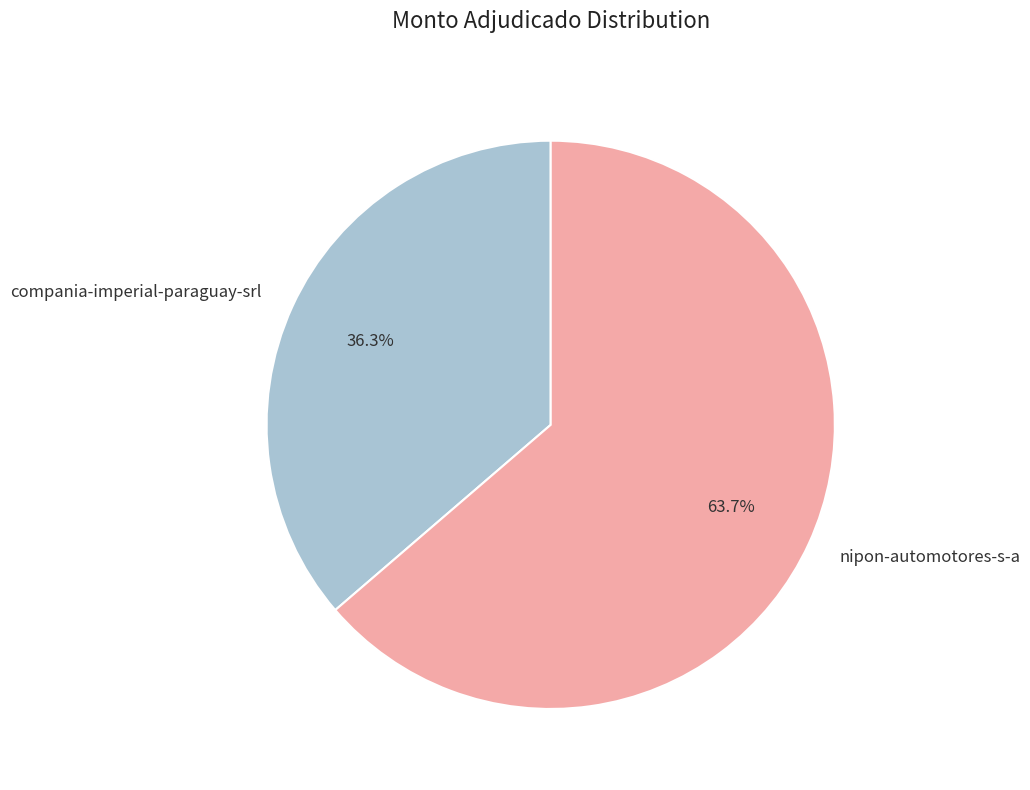

What is the total percentage of compania-imperial-paraguay-srl and nipon-automotores-s-a?

100.0%